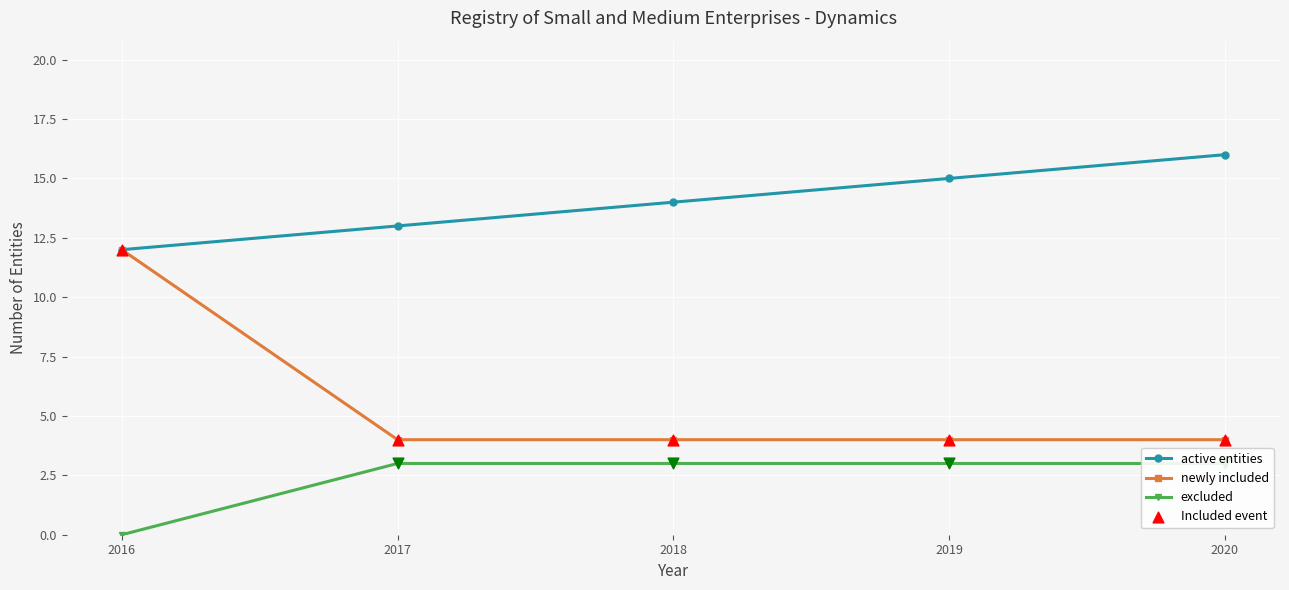

Is the value of active entities at 2020 greater than the value of newly included at 2019?

Yes